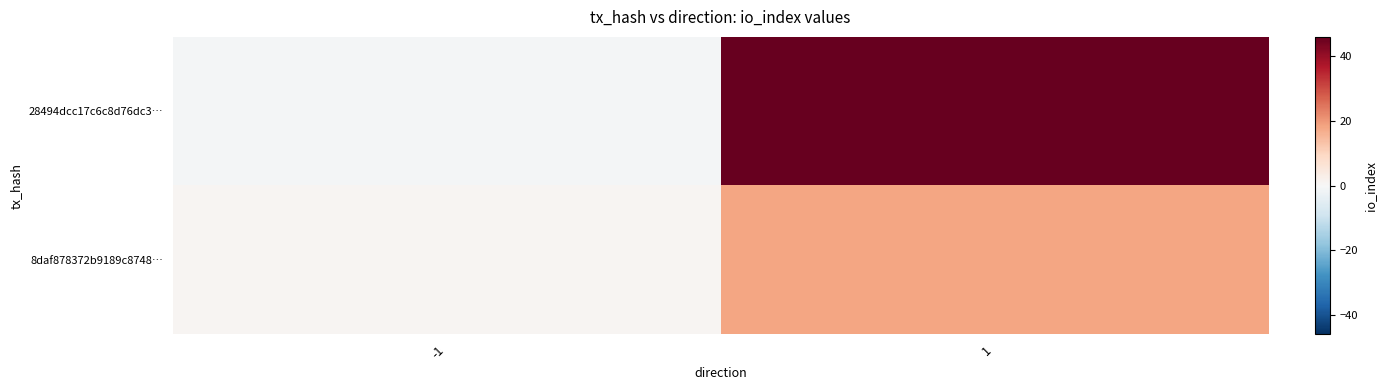

Reading left to right, list all the values displayed in this chart.

28494dcc17c6c8d76dc3…: -1=-1	1=46
8daf878372b9189c8748…: -1=1	1=18